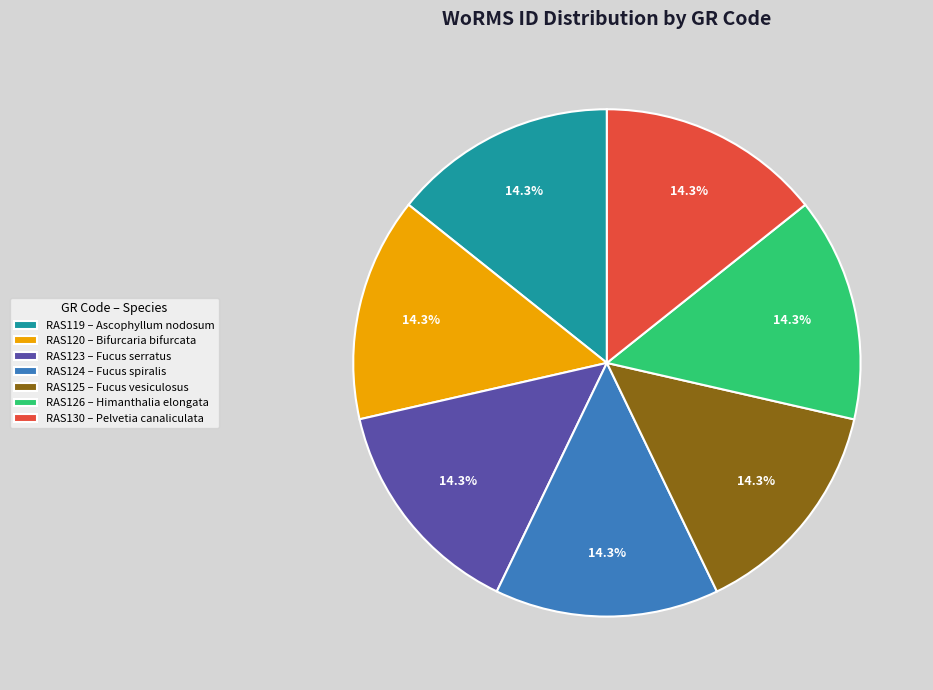

What is the ratio of the value at RAS123 – Fucus serratus to the value at RAS130 – Pelvetia canaliculata?

1.0